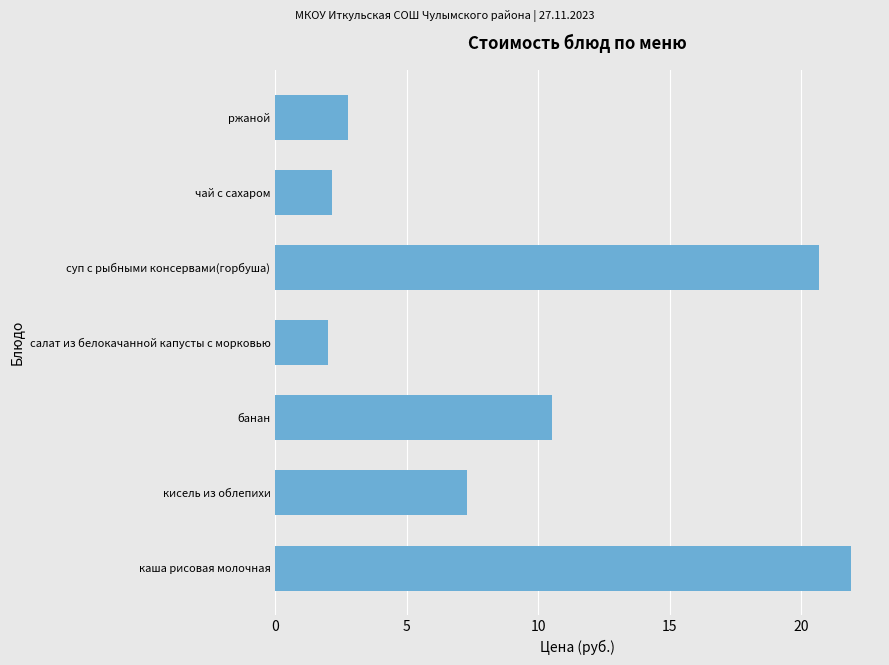

How many series are shown in this chart?

1